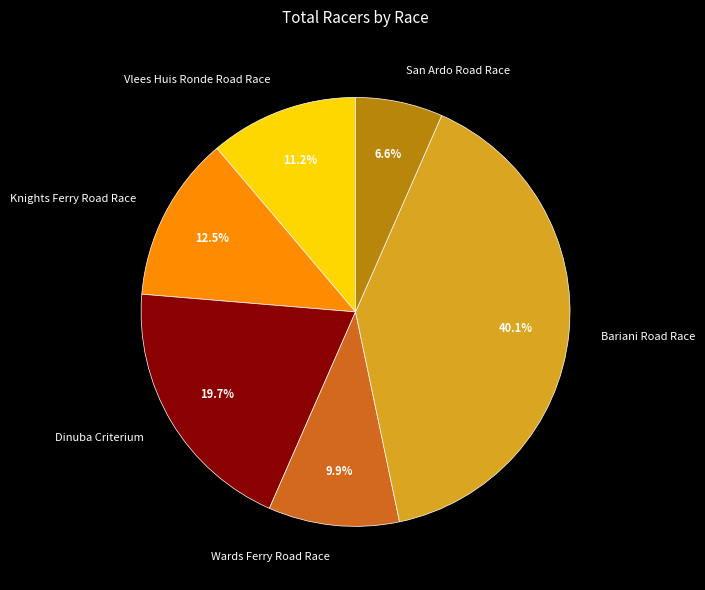

Is the sum of Knights Ferry Road Race and San Ardo Road Race greater than half?

No